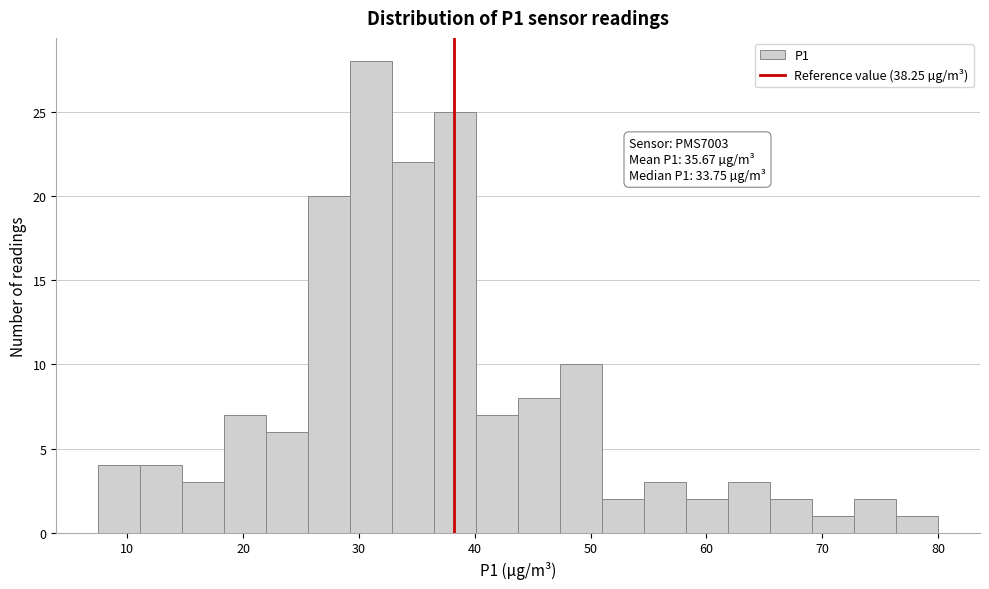

Around what value on the x-axis is the tallest bar? Give the approximate position of its centre, as read against the axis.

31